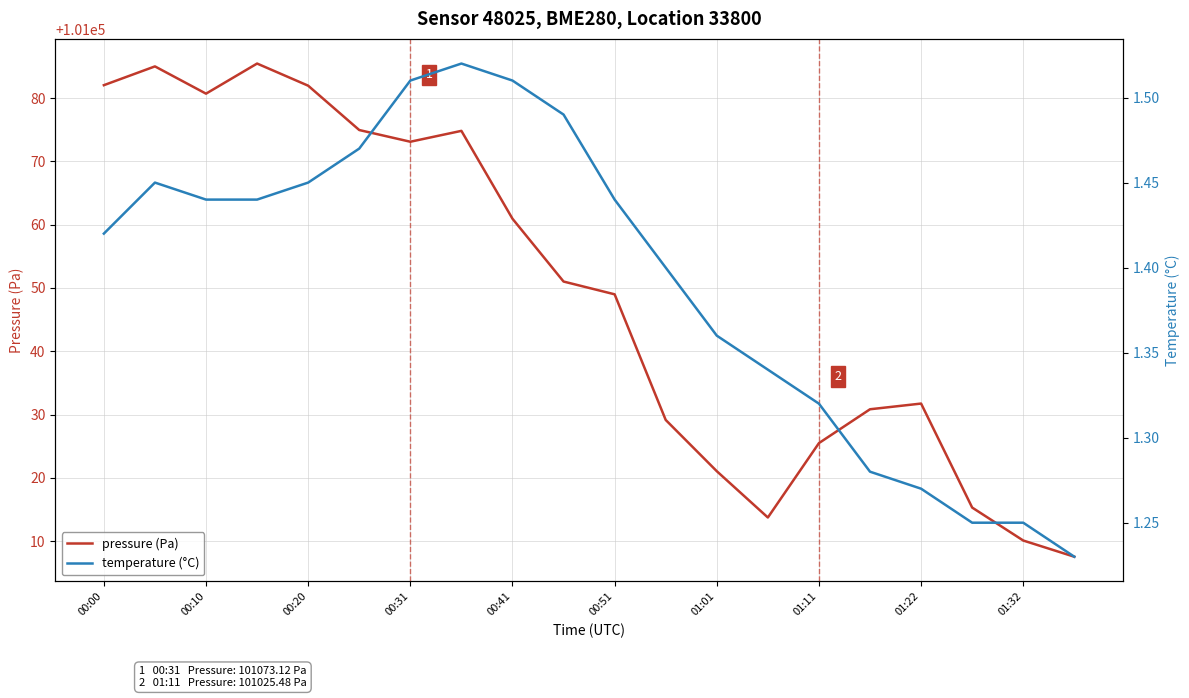

What is the minimum value shown in the chart?

1.2